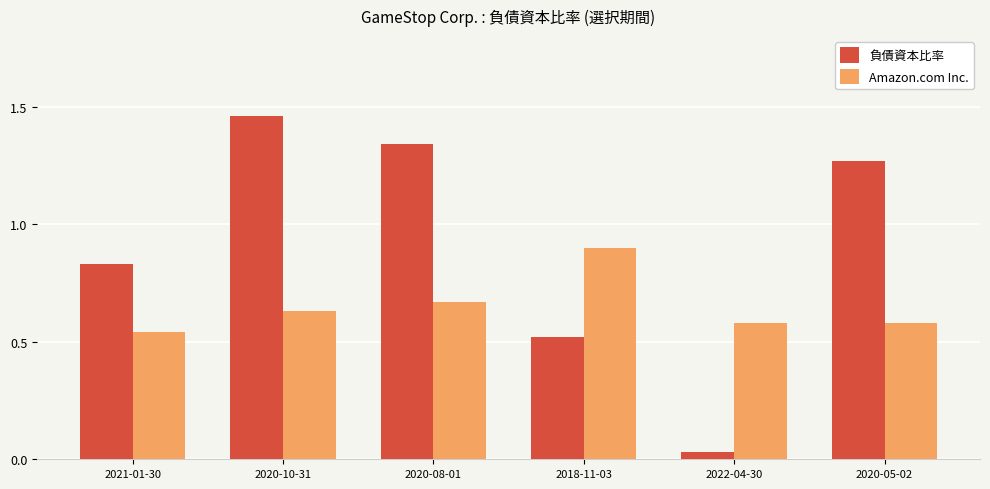

Rank the series at 2022-04-30 from lowest to highest value.

負債資本比率, Amazon.com Inc.